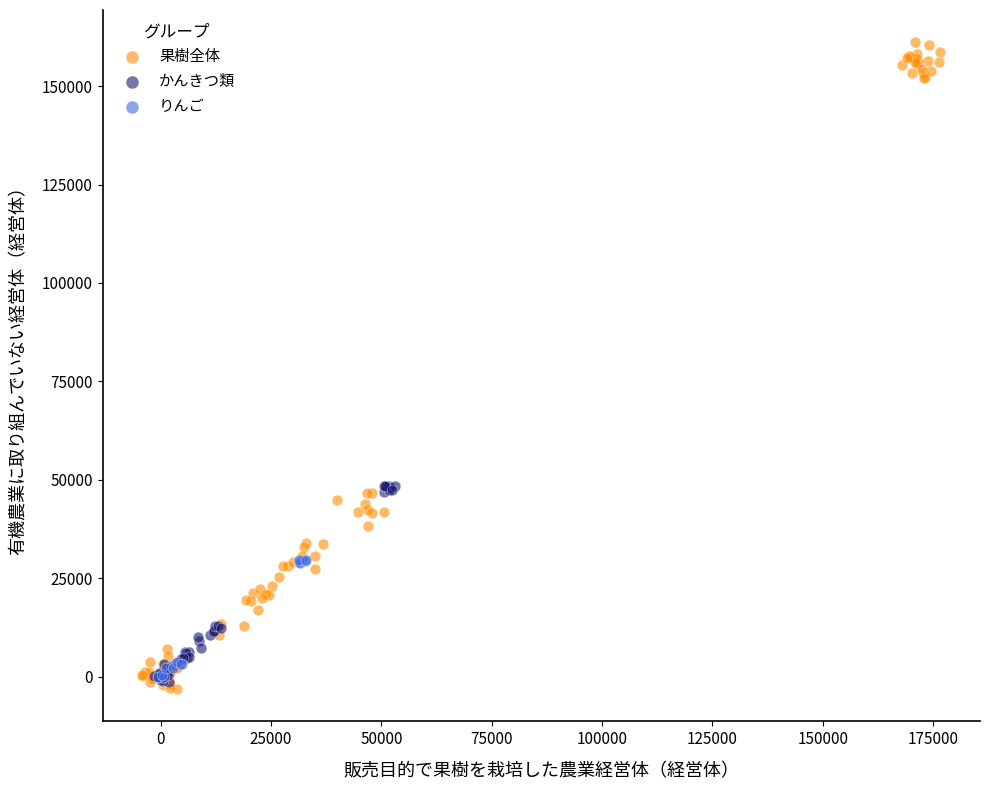

Which series contains the highest Y value?

果樹全体